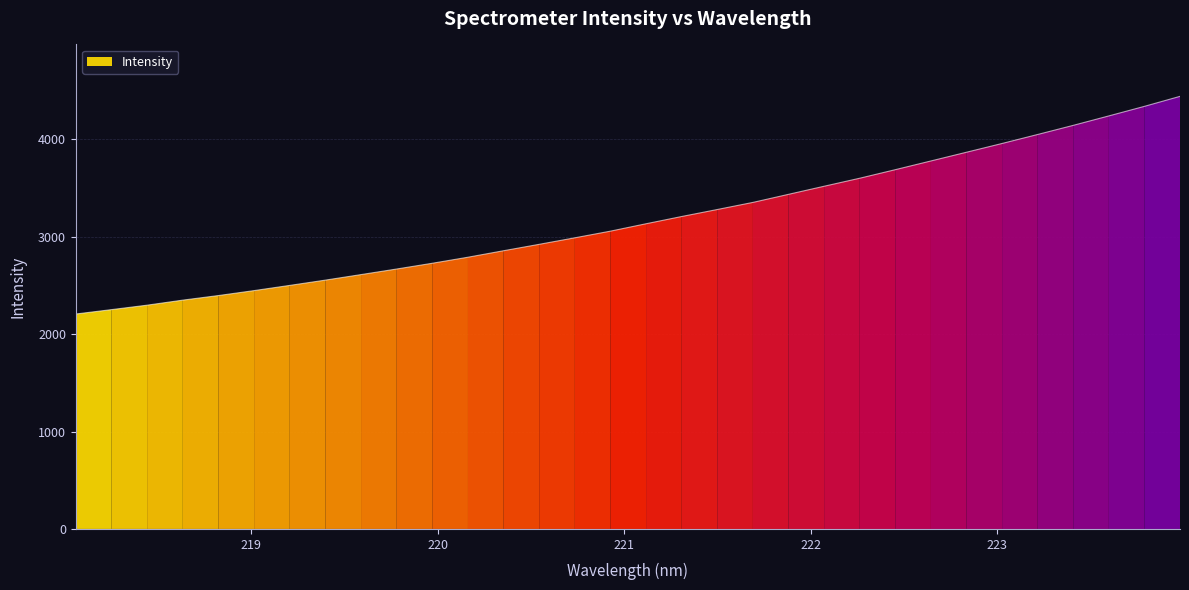

Rank the categories by value from lowest to highest.

218.0596, 218.2508, 218.442, 218.6332, 218.8244, 219.0156, 219.2067, 219.3979, 219.589, 219.7801, 219.9712, 220.1623, 220.3533, 220.5444, 220.7354, 220.9264, 221.1174, 221.3083, 221.4993, 221.6902, 221.8812, 222.0721, 222.263, 222.4538, 222.6447, 222.8355, 223.0264, 223.2172, 223.408, 223.5987, 223.7895, 223.9802